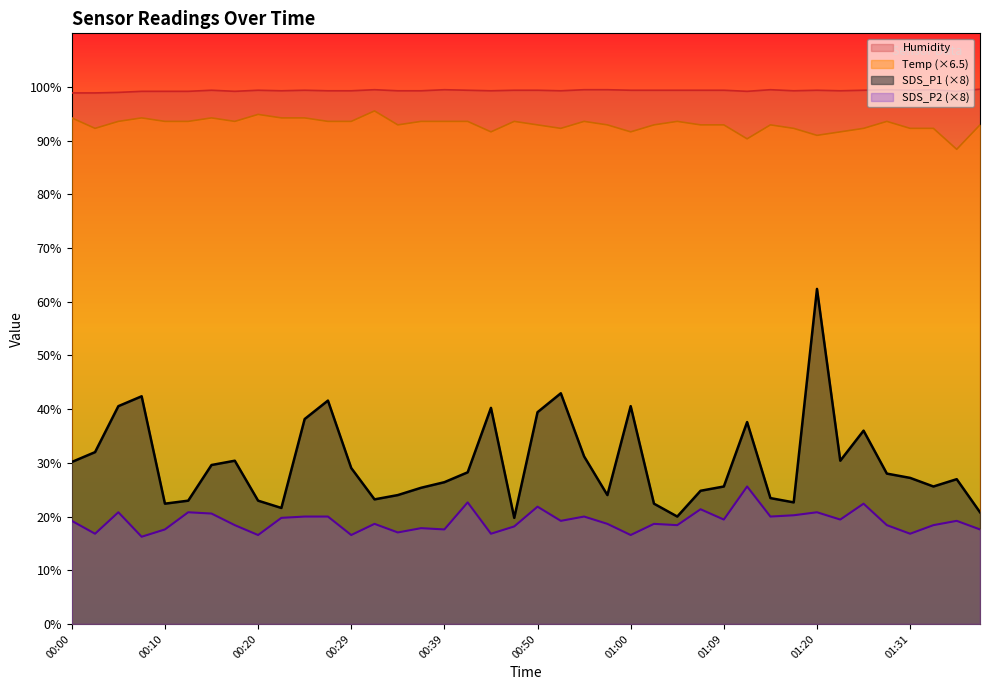

Does the chart display data point markers on the line(s)?

No